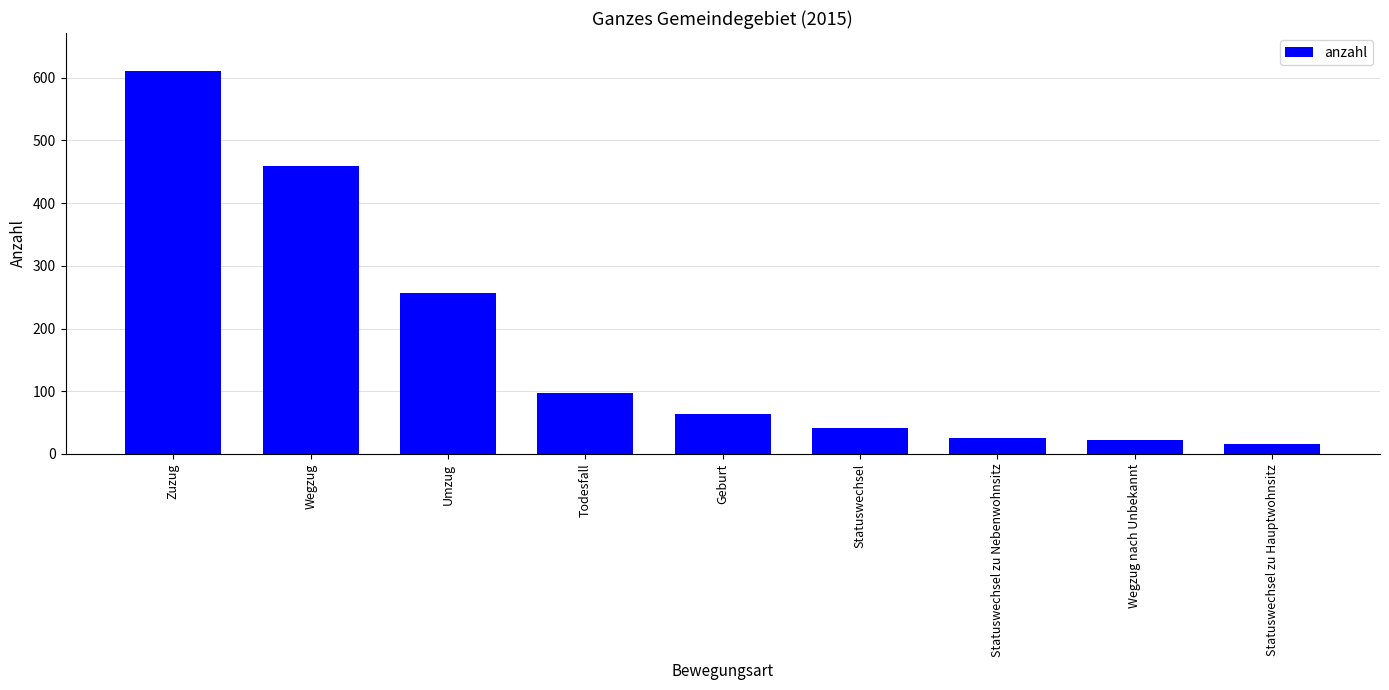

Is it true that the value at Zuzug is 840?

False